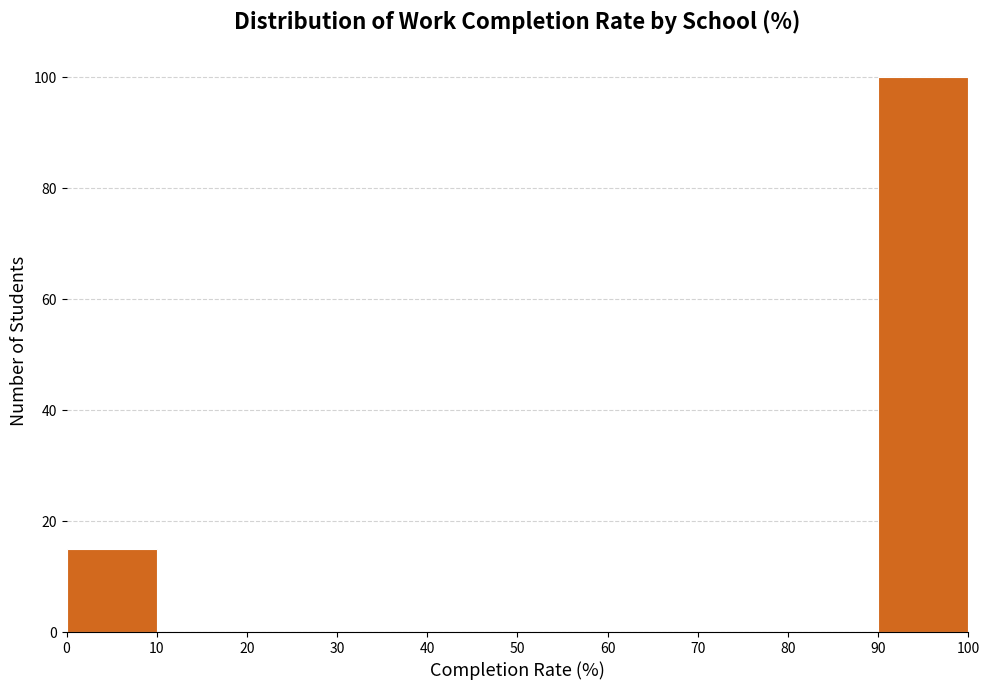

Over which range of the x-axis is the bar tallest?

90 to 100